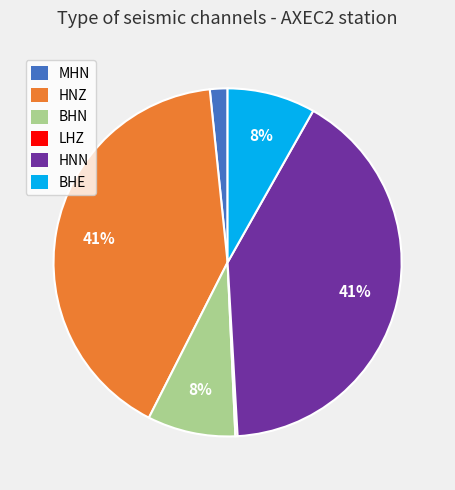

Is it true that MHN is 2% of the pie?

True